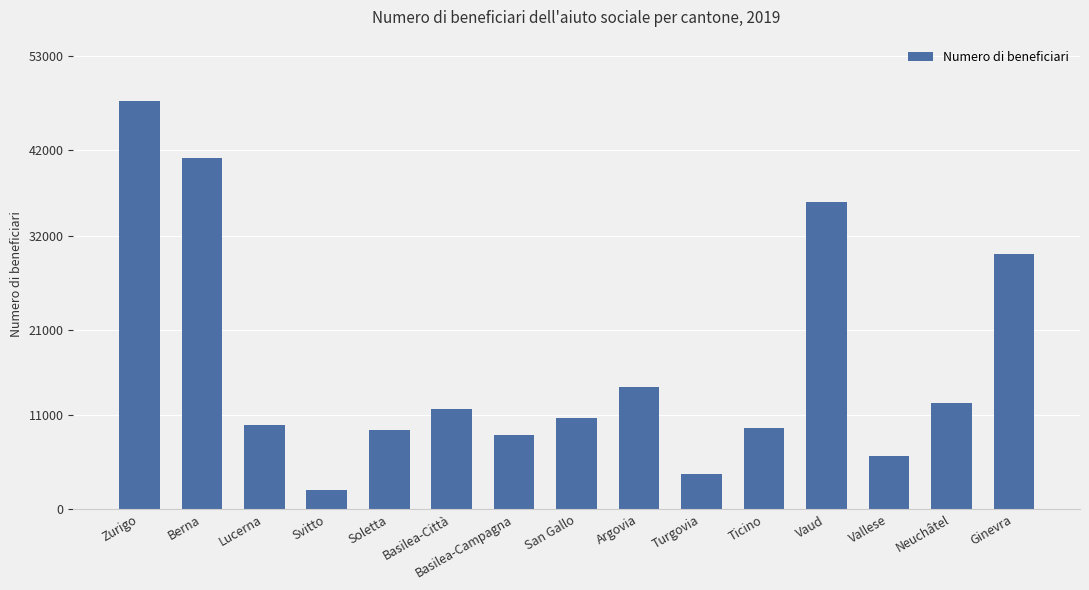

What value does the data have at Argovia, to the nearest 50?

14300